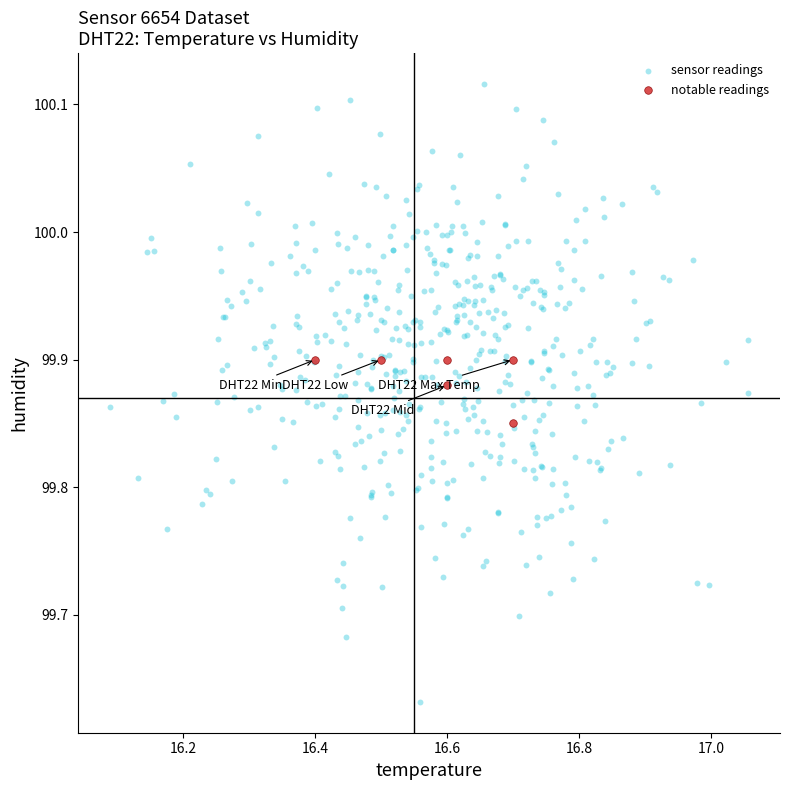

Which series reaches the minimum Y coordinate?

sensor readings